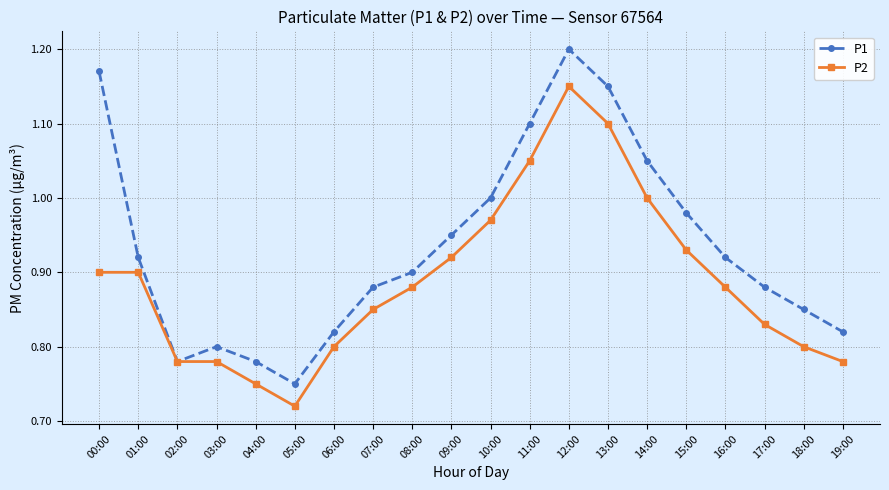

Which series changed the most between 02:00 and 18:00?

P1